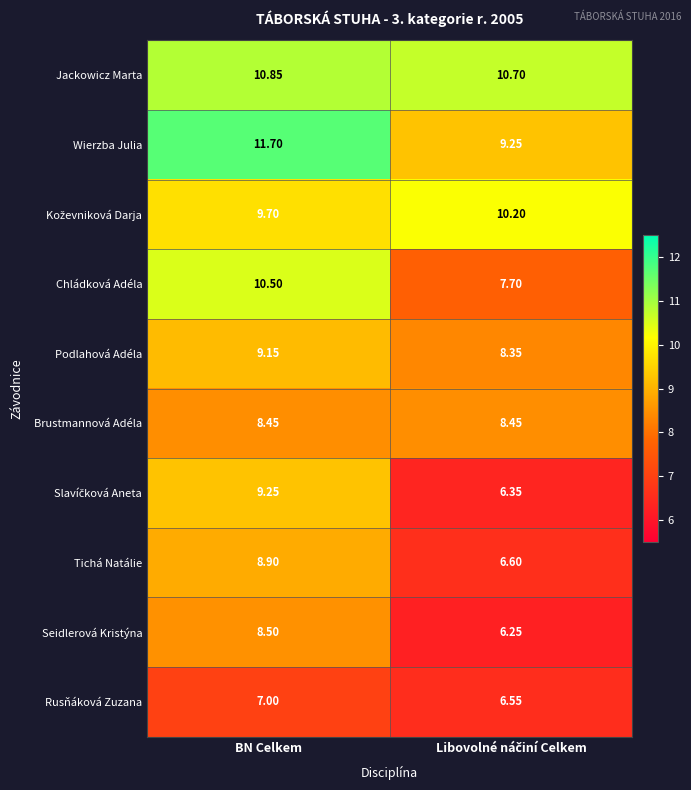

Which category has the highest value in the Tichá Natálie series?

BN Celkem